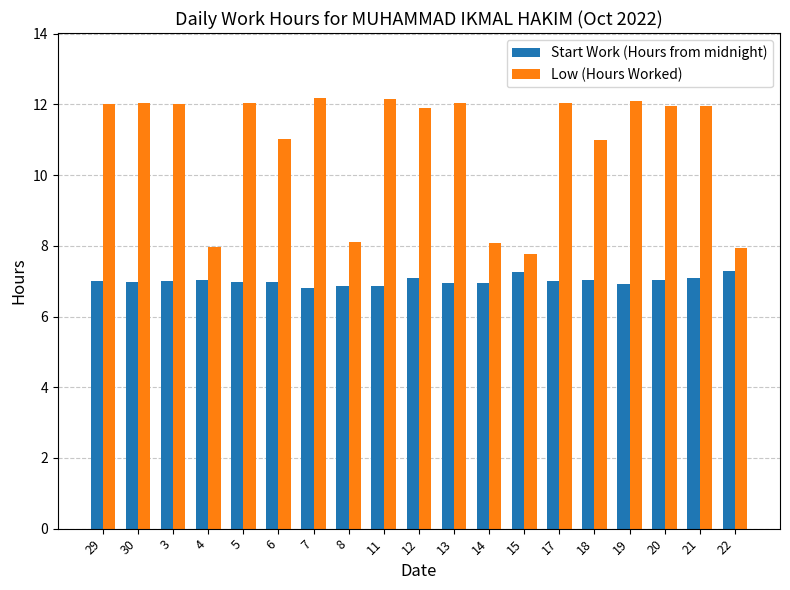

What value does the Low (Hours Worked) series have at 8?

8.1